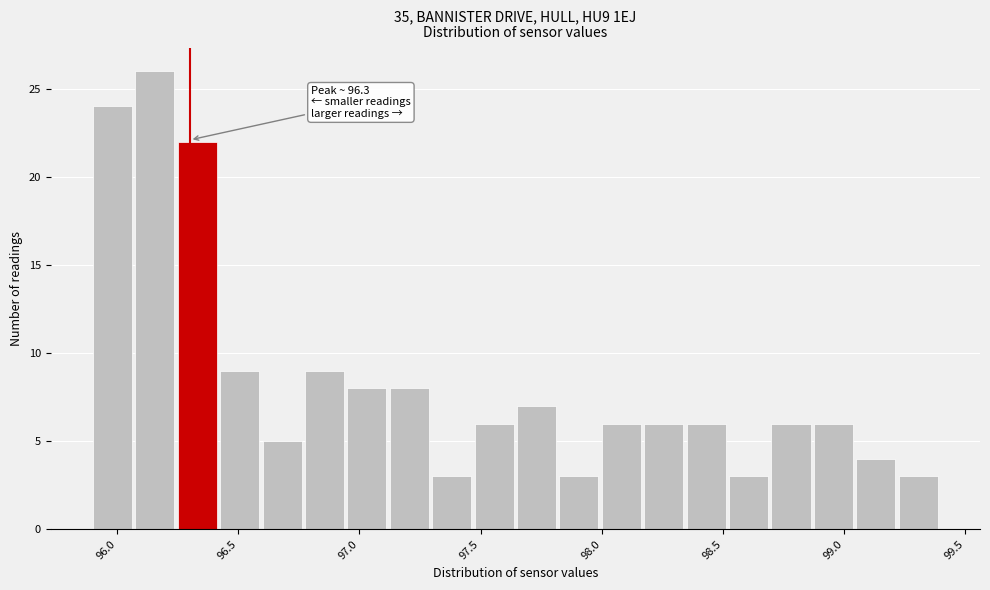

Read against the x-axis, roughly where is the centre of the tallest bar?

96.15